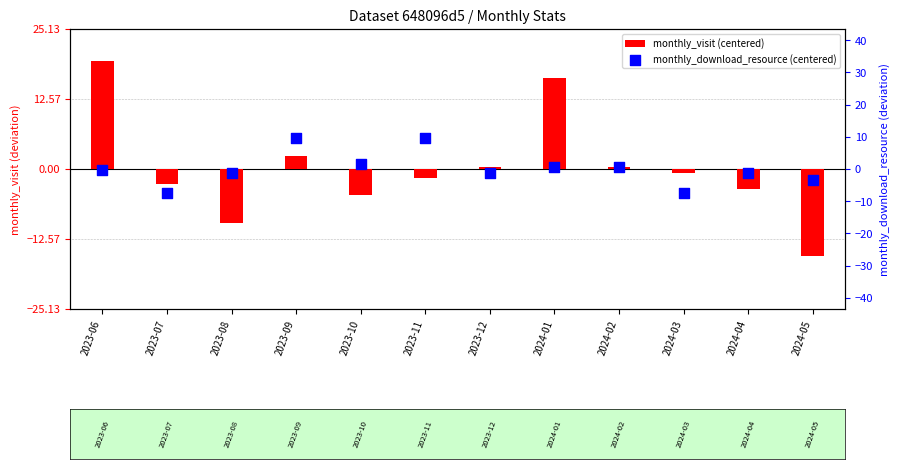

Which series has the largest Y range (max minus min)?

monthly_visit (centered)